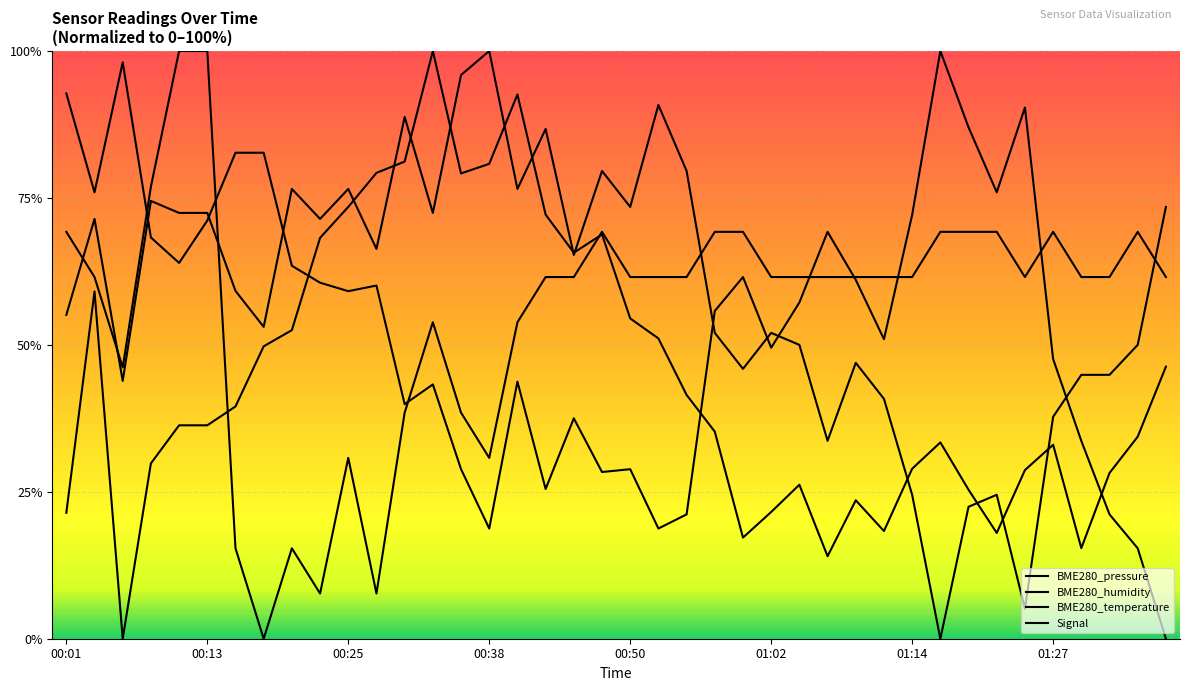

What is the minimum value shown in the chart?

-100.0